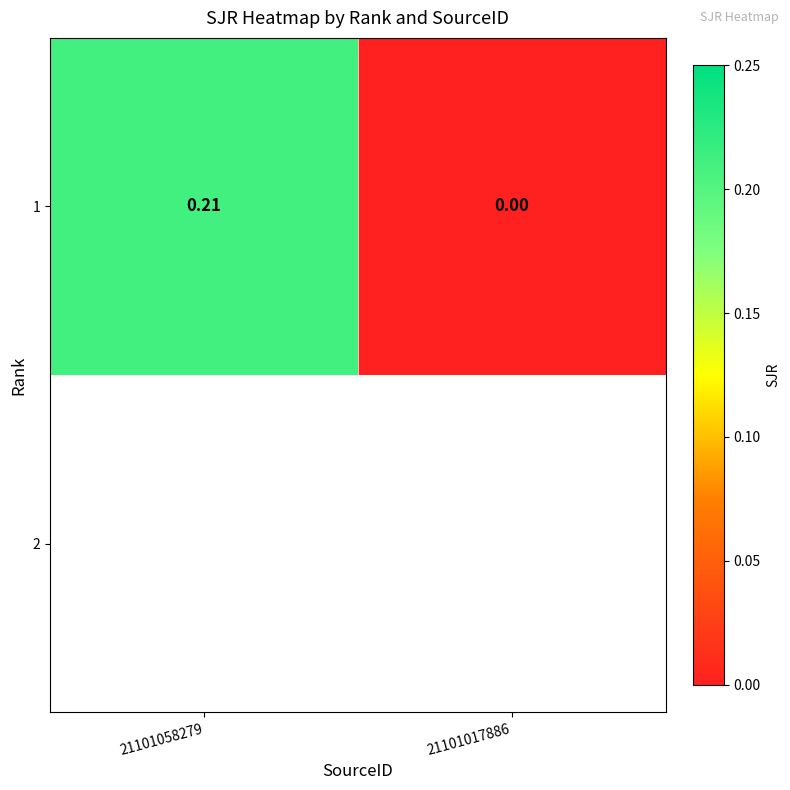

Count the values in the range 0 to 1.

2